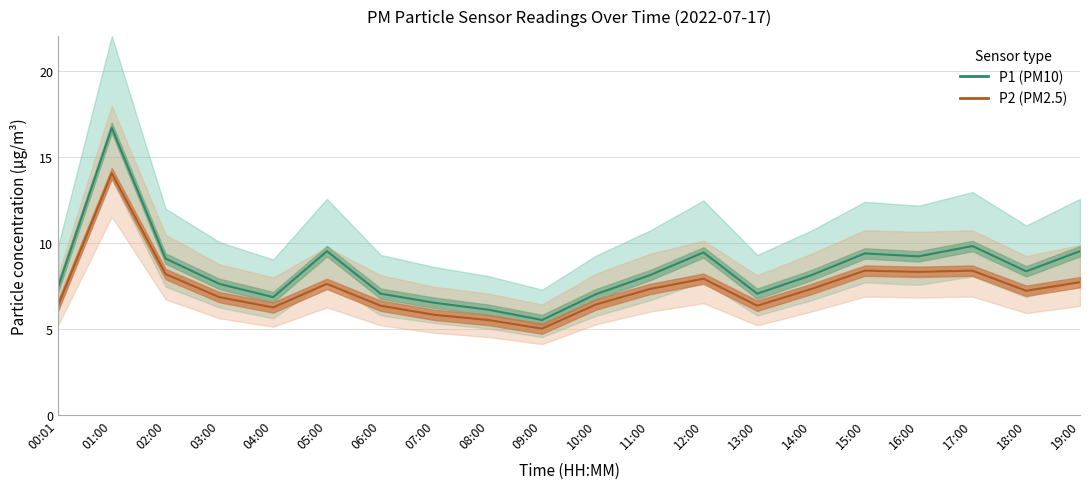

At which label does P1 (PM10) reach its peak?

01:00